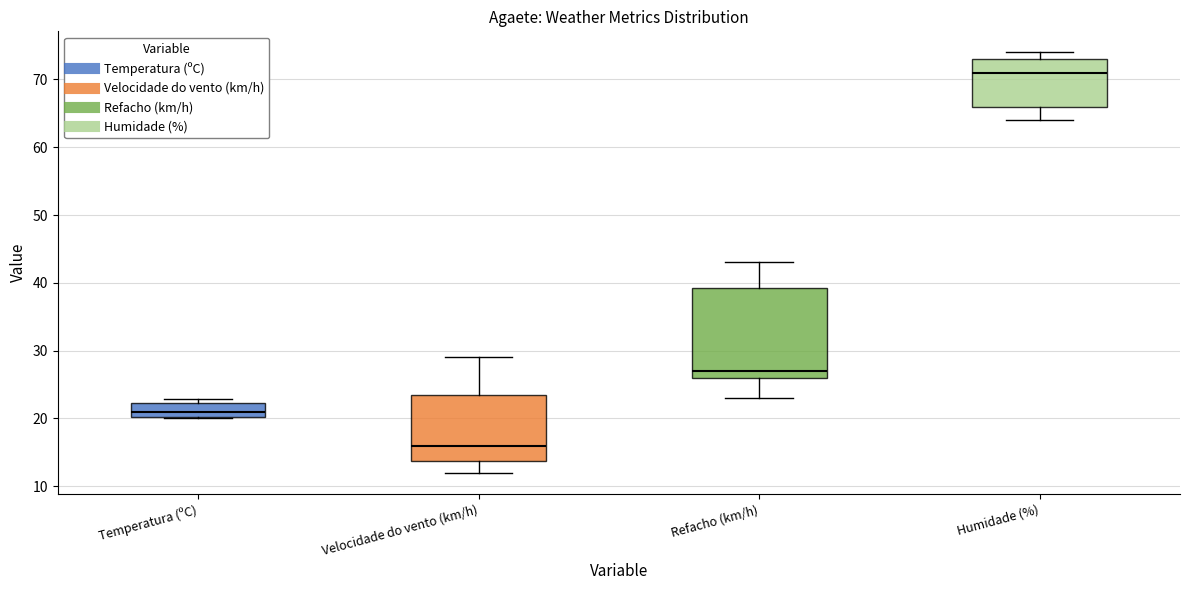

Where does the lower whisker of the box for Refacho (km/h) end on the y-axis? The values are not printed on the chart, so give them approximately, as read against the axis.

23